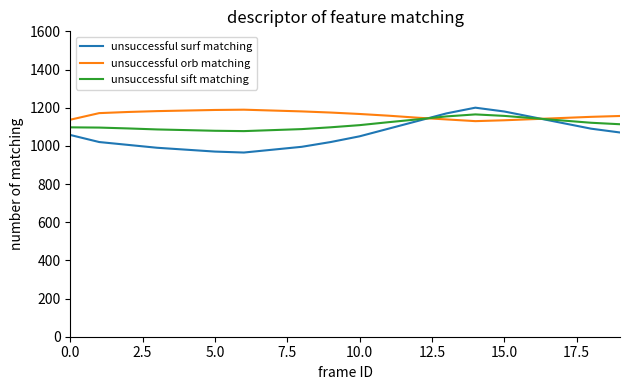

Which series has the widest spread of values?

unsuccessful surf matching